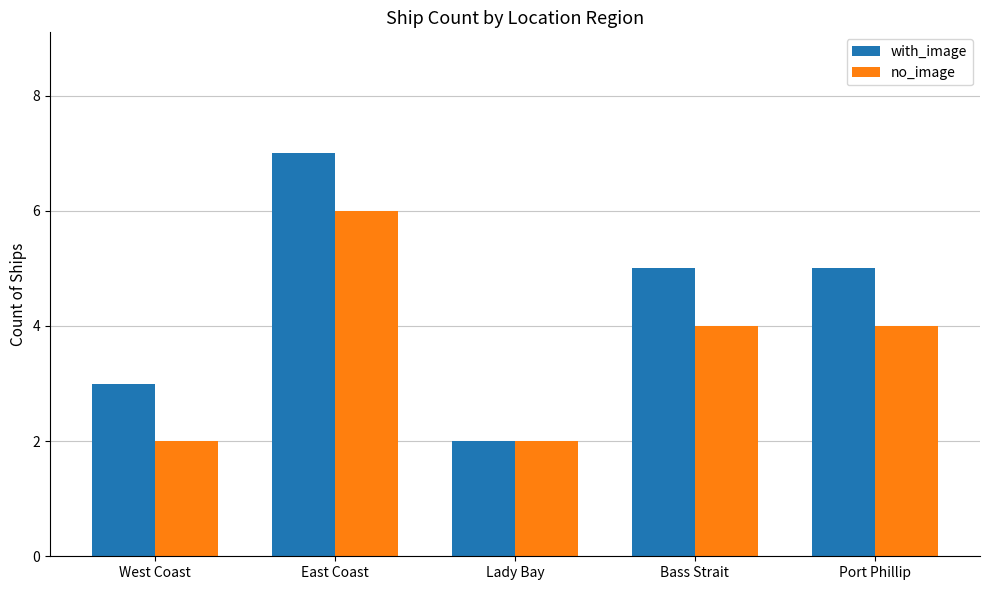

What is the maximum value for no_image?

6